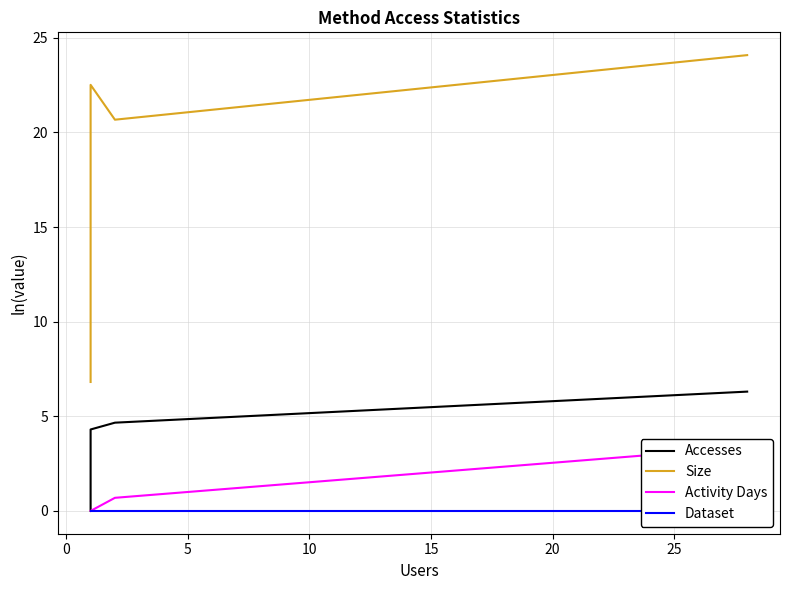

True or false: Size and Accesses intersect in this chart.

False